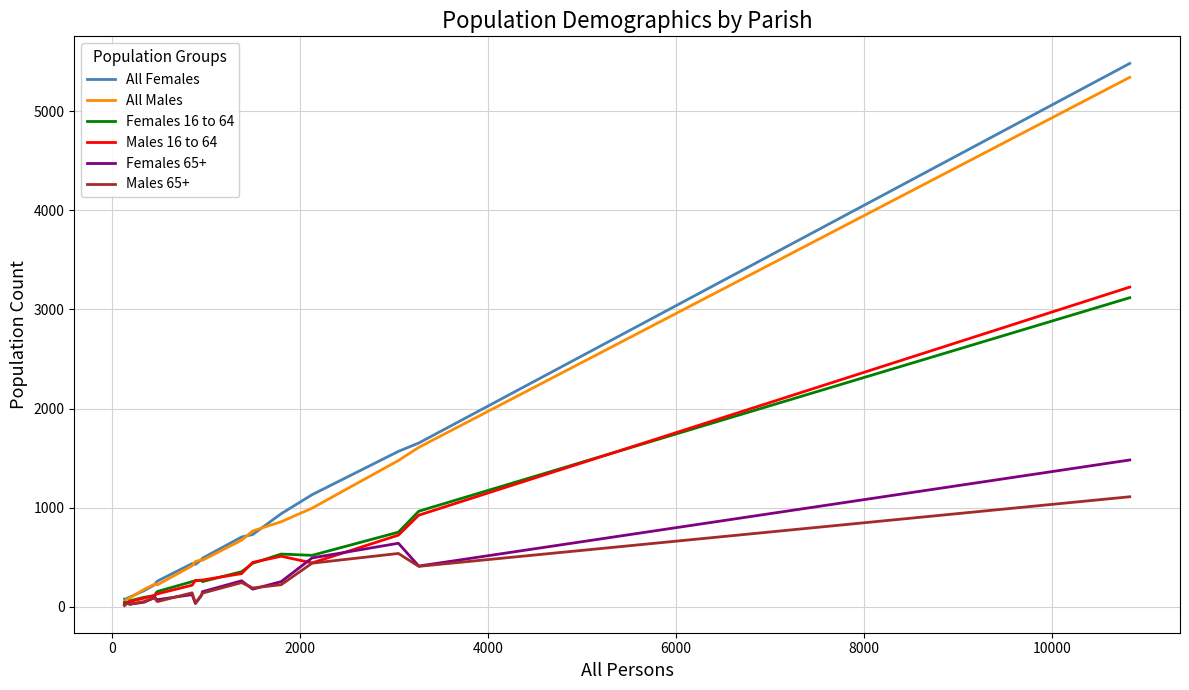

What is the greatest value displayed?

5482